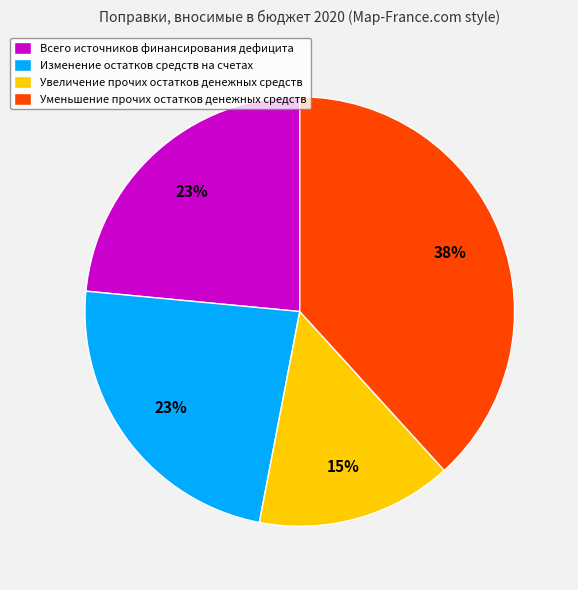

What is the smallest slice in the pie chart?

Увеличение прочих остатков денежных средств